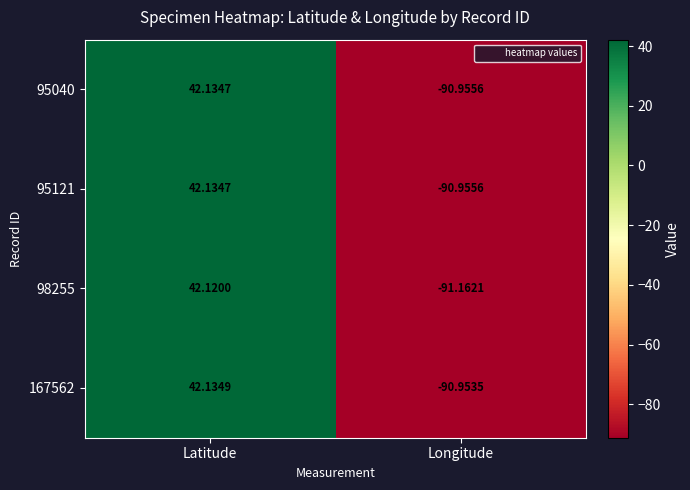

At which label does 95121 reach its peak?

Latitude